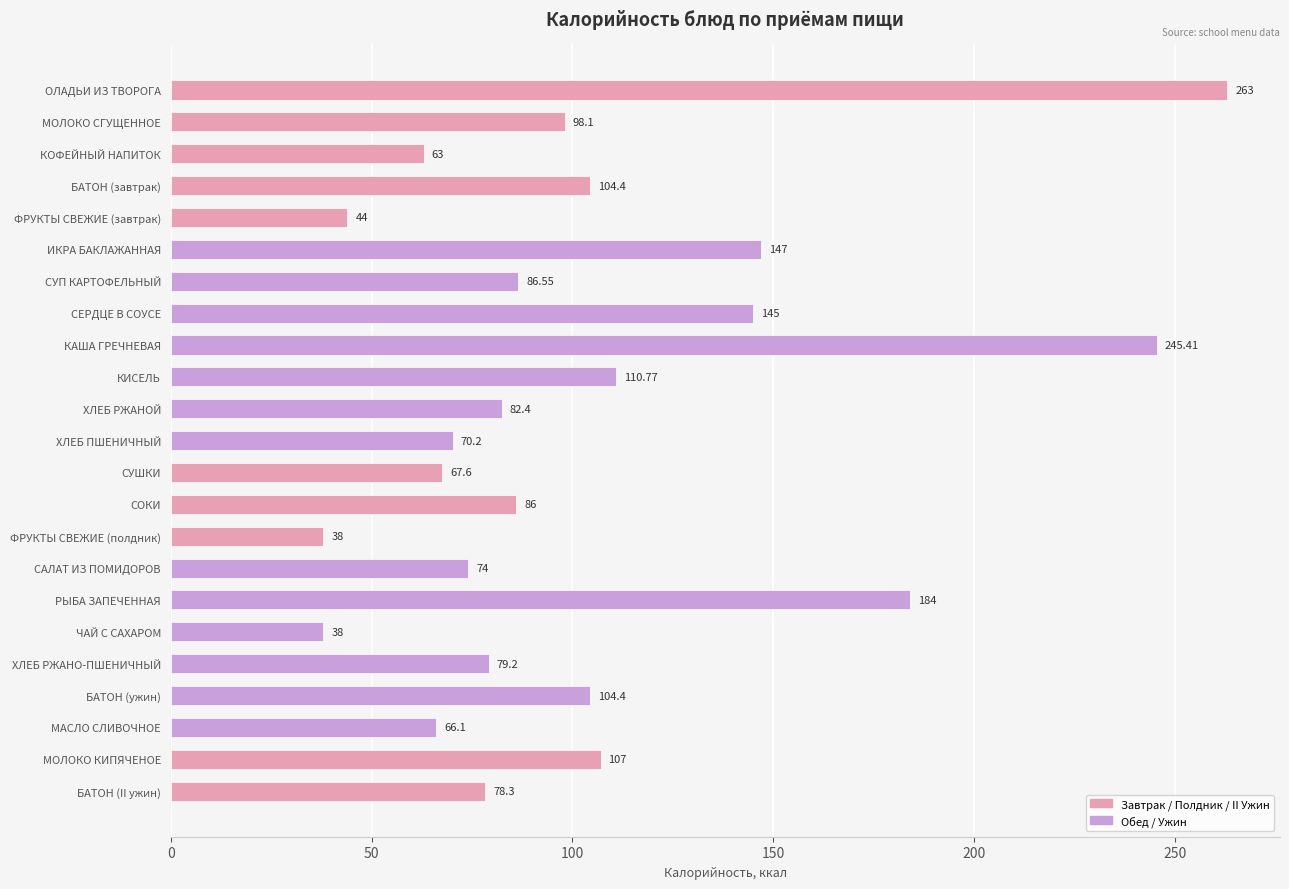

What value does the data have at ИКРА БАКЛАЖАННАЯ?

147.0